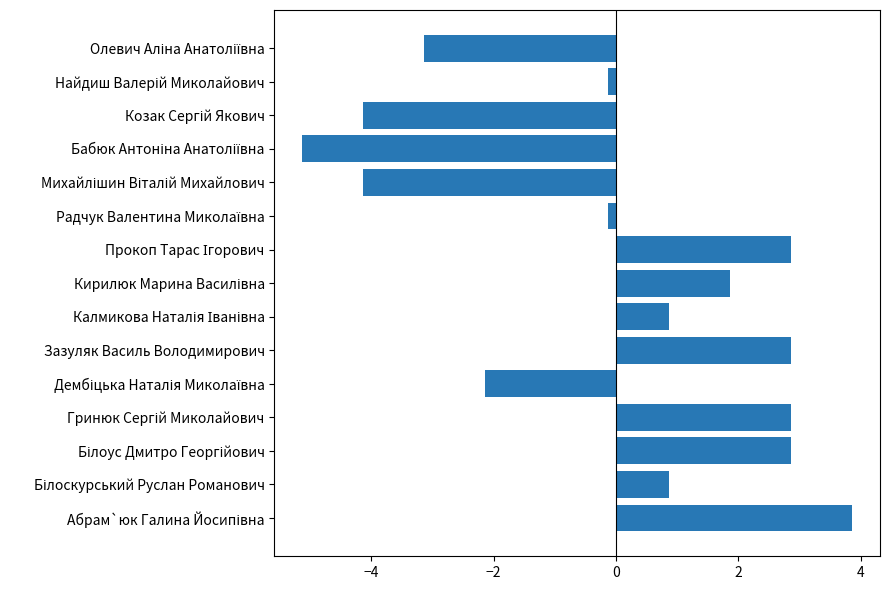

How many data points are above 0?

8